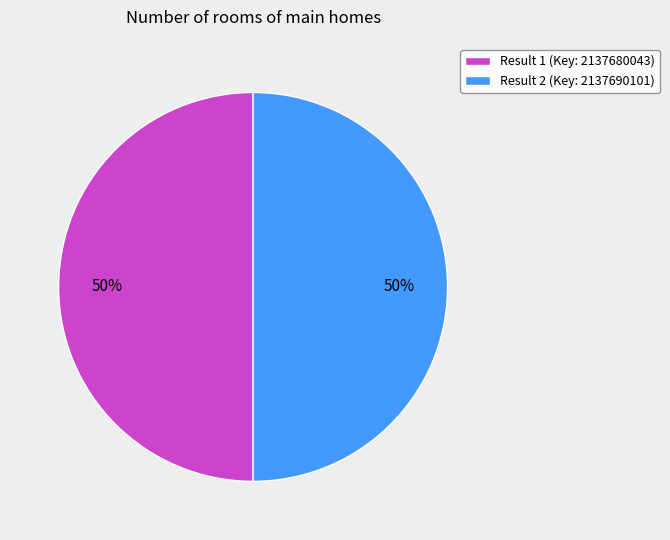

Combined, do Result 2 (Key: 2137690101) and Result 1 (Key: 2137680043) account for over 50%?

Yes